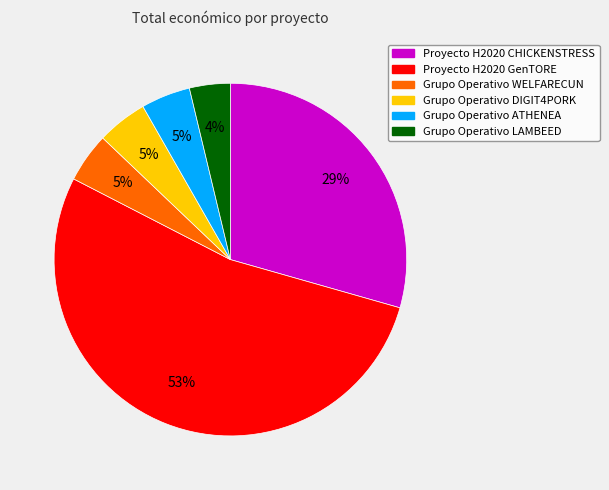

Between Grupo Operativo ATHENEA and Proyecto H2020 GenTORE, which is larger?

Proyecto H2020 GenTORE